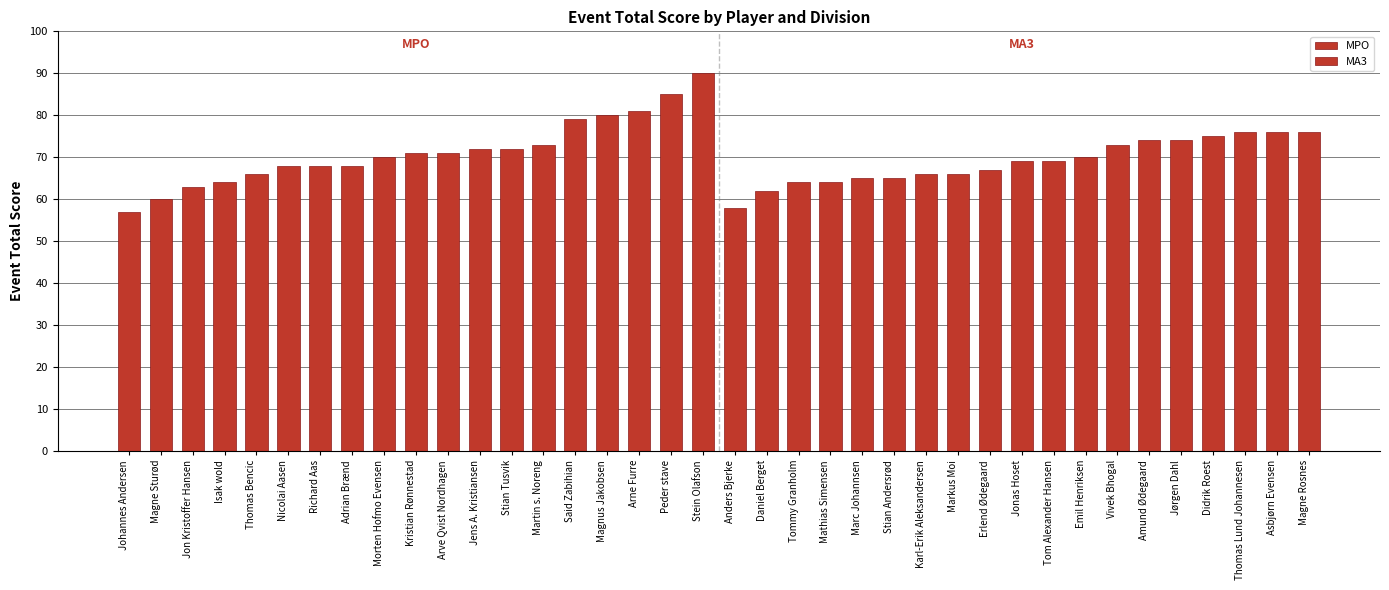

How many bars are there in total?

38